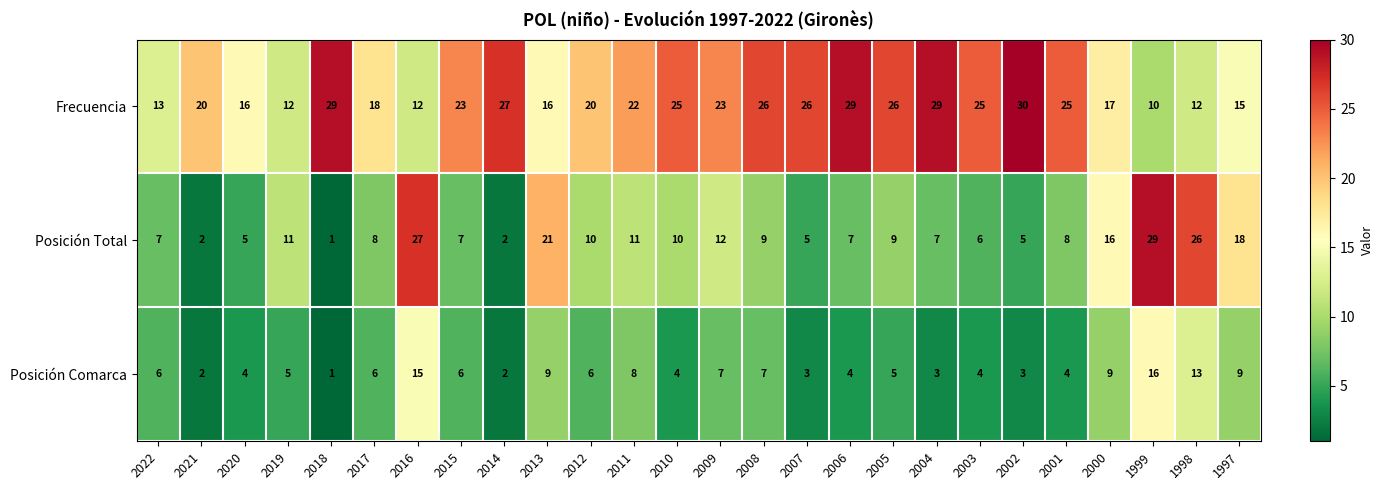

What is the difference between the second highest and second lowest values in the Posición Comarca series?

13